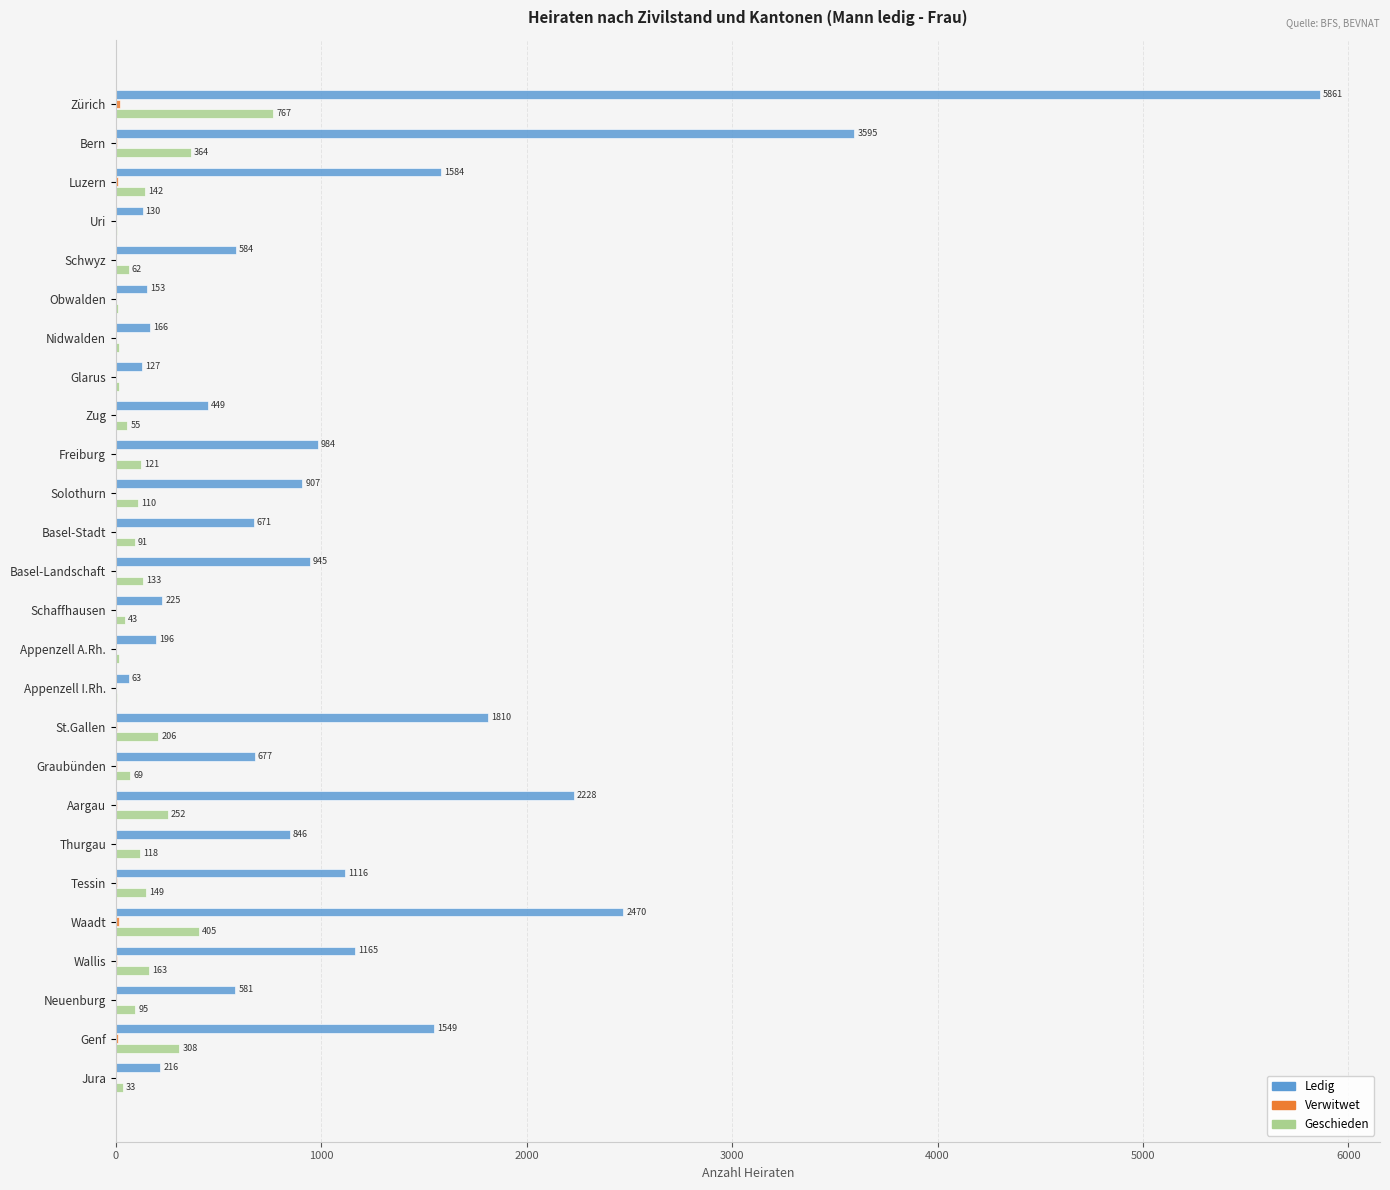

At which category is the sum across all series the highest?

Zürich